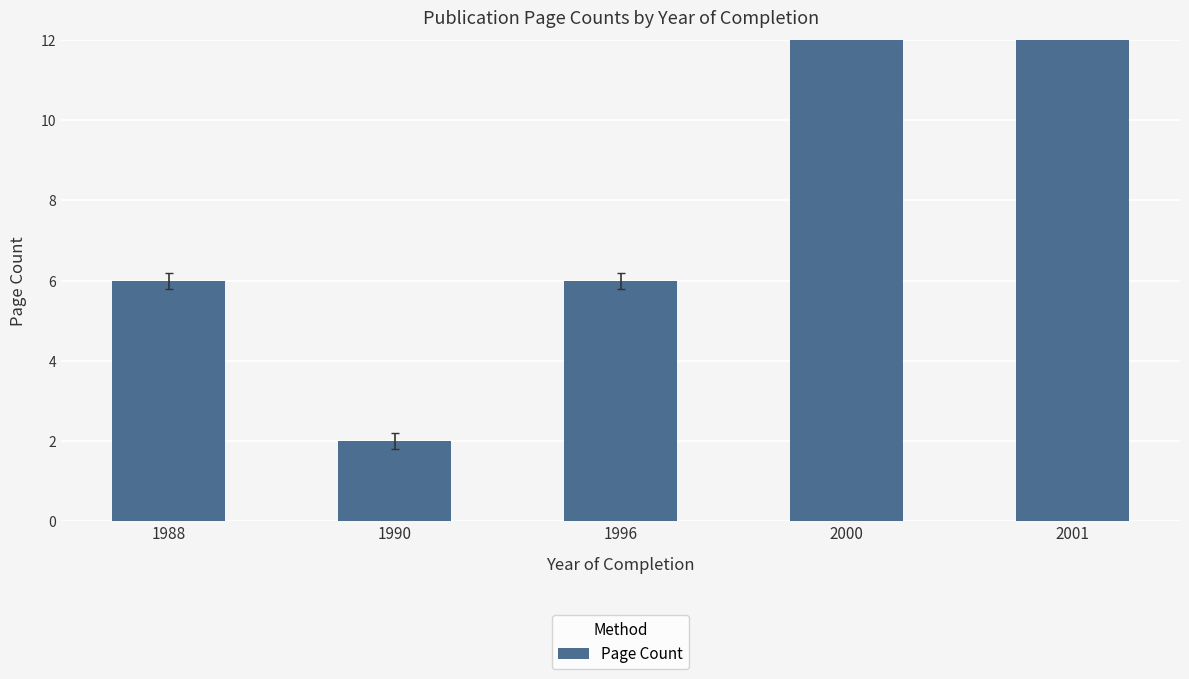

Rank the categories by value from lowest to highest.

1990, 1988, 1996, 2001, 2000